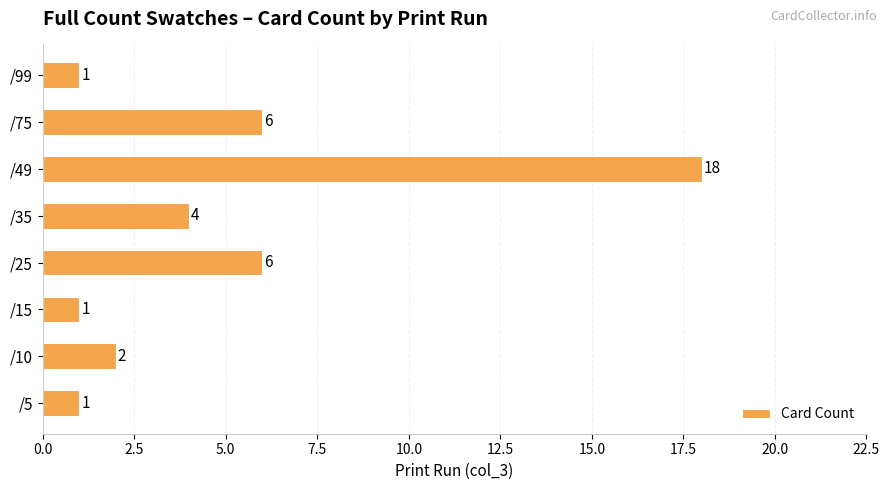

What is the change in value from /75 to /99?

-5